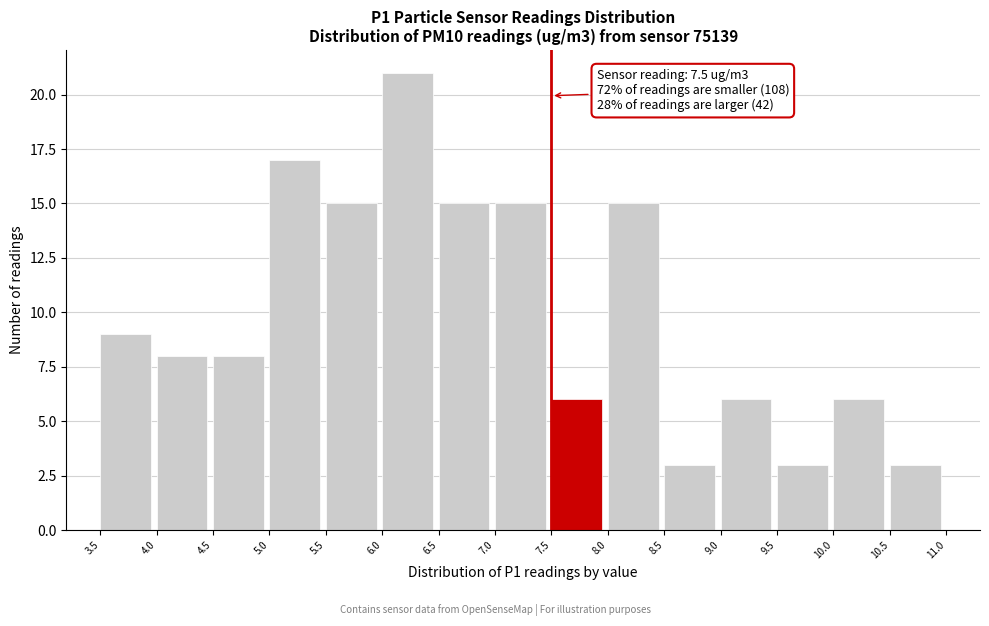

Over which range of the x-axis is the bar tallest?

6.0 to 6.5